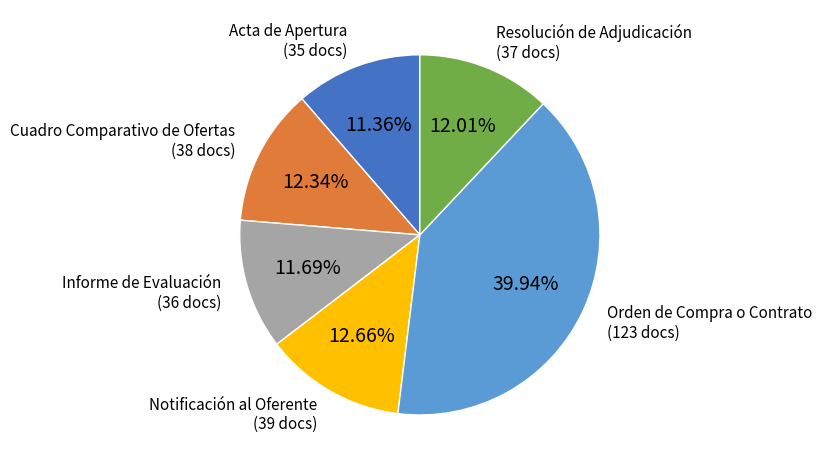

Which category has the biggest portion of the pie?

Orden de Compra o Contrato